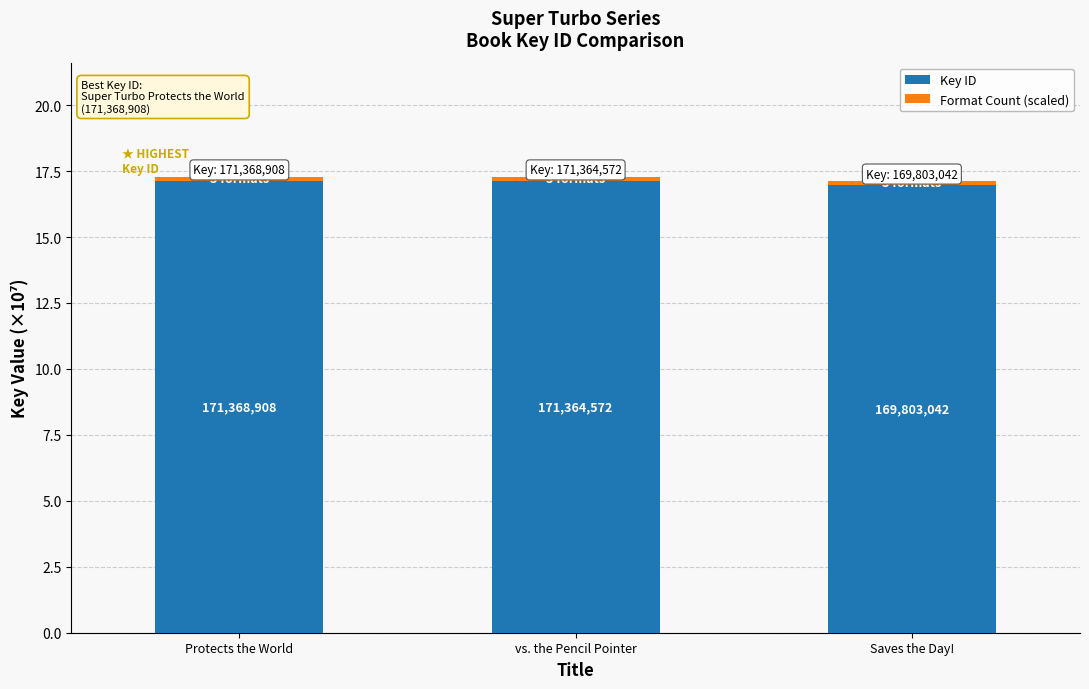

What is the difference between the maximum and minimum values in the Key ID series?

0.2